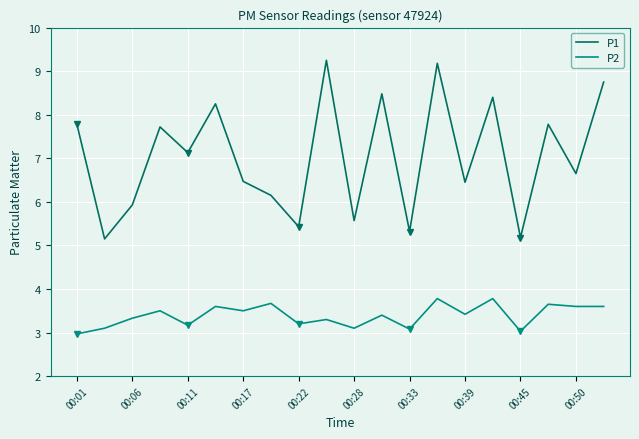

True or false: P1 and P2 intersect in this chart.

False